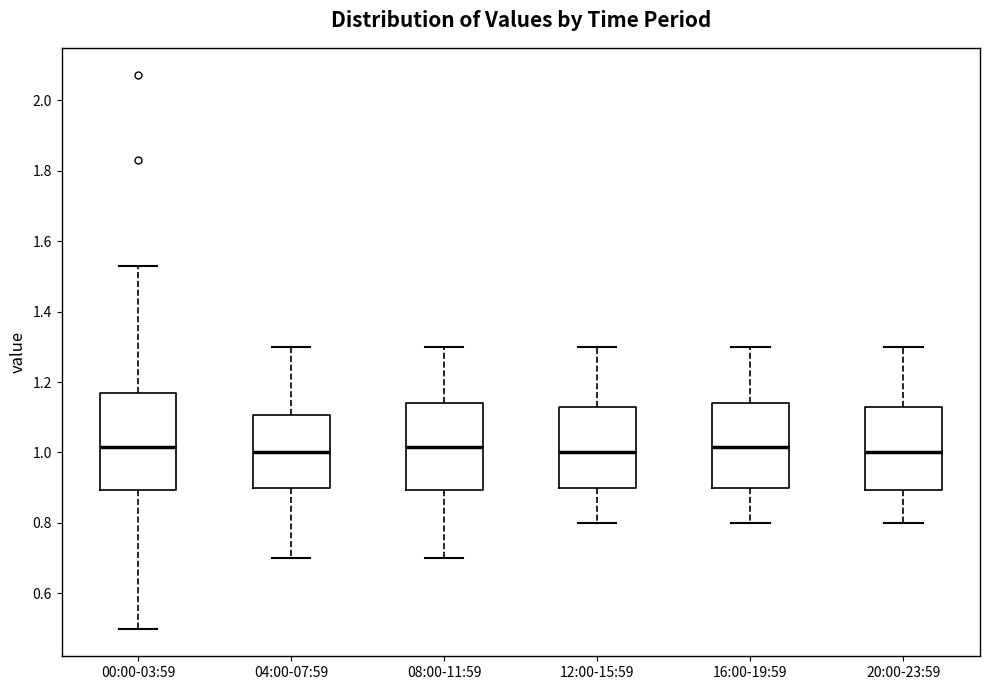

Comparing the boxes themselves (not the whiskers), which one is the tallest?

00:00-03:59